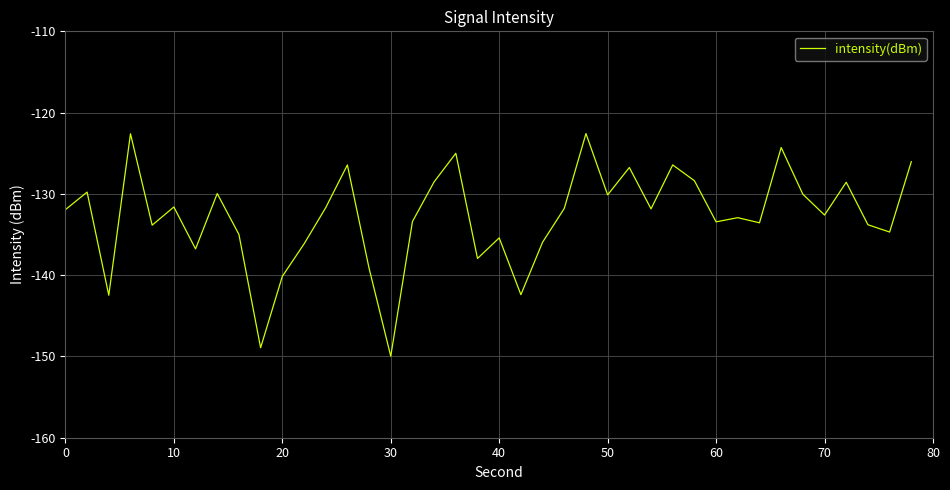

How many values are below -131?

25